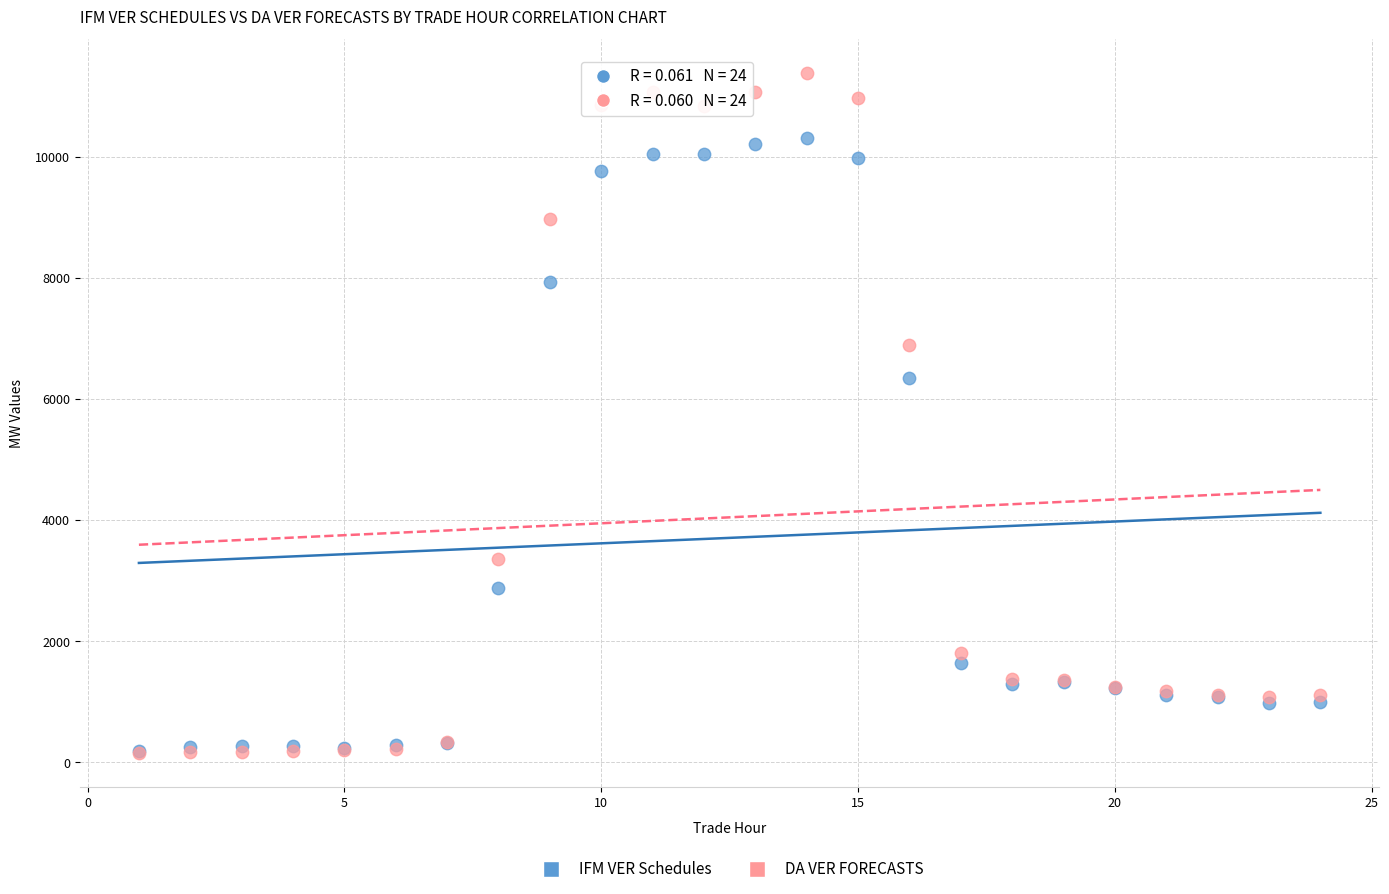

In the IFM VER Schedules series, what Y value is closest to 5249?

6350.1